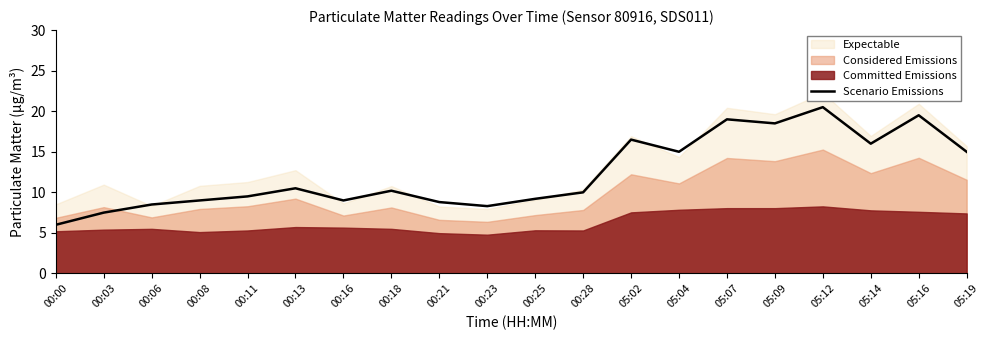

Does the chart have visible grid lines?

No